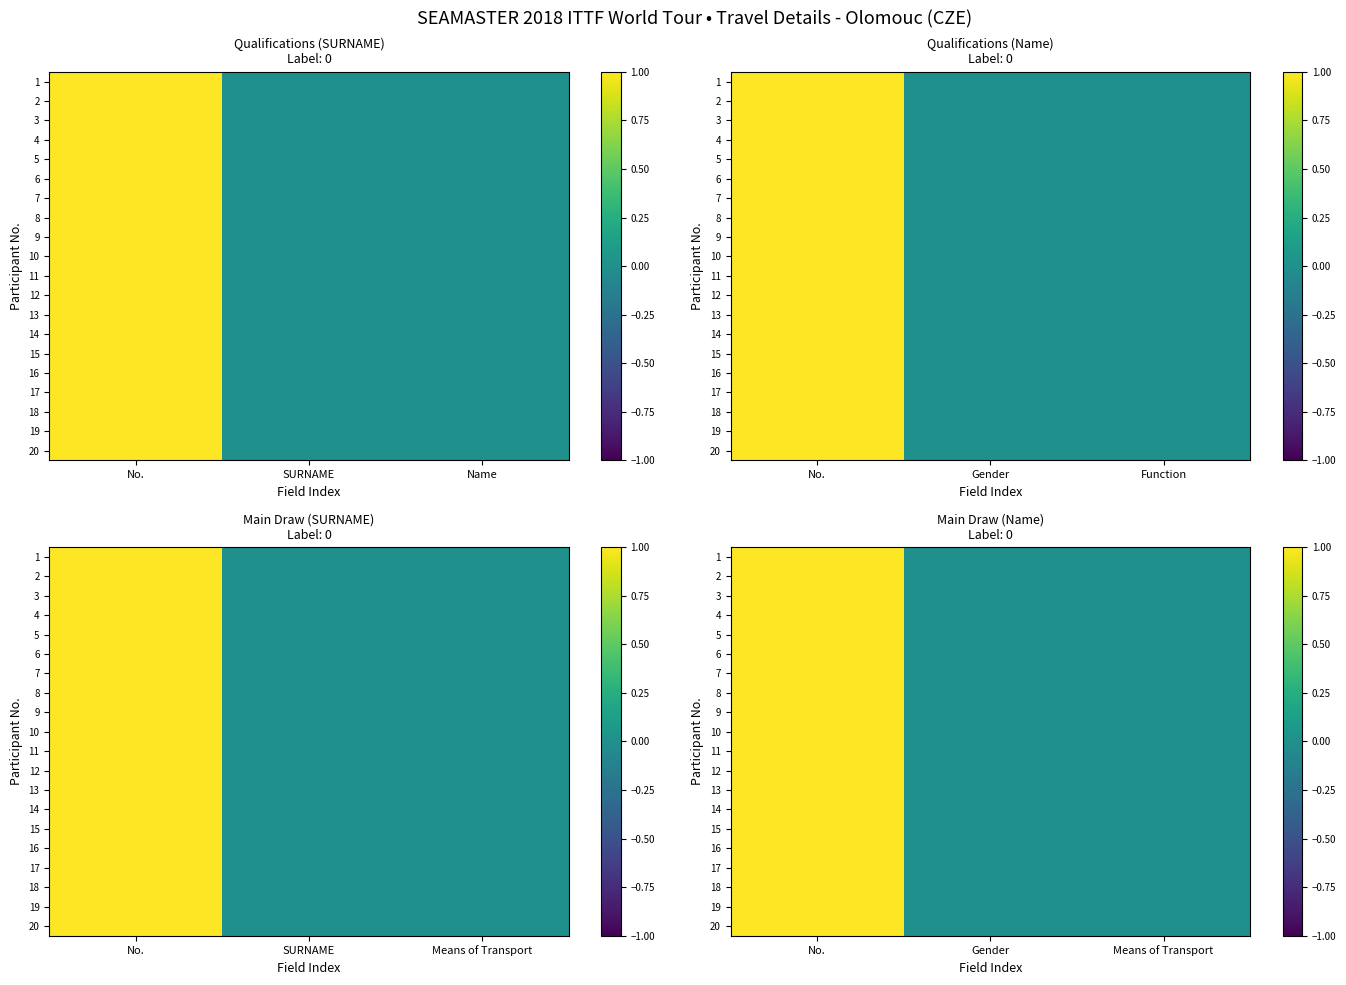

Is the value of 3 at Gender greater than the value of 4 at Means of Transport?

No